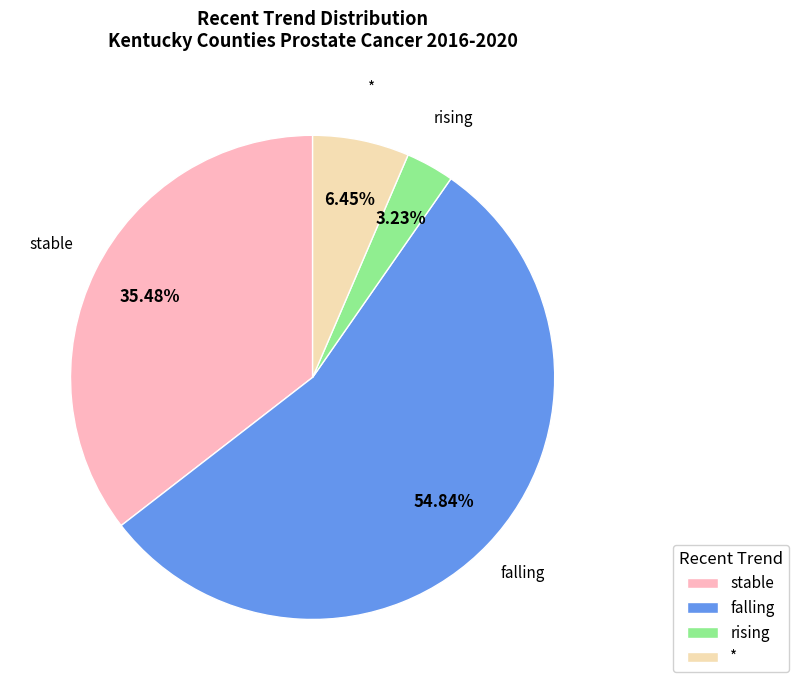

To the nearest percent, what portion does falling represent?

55%